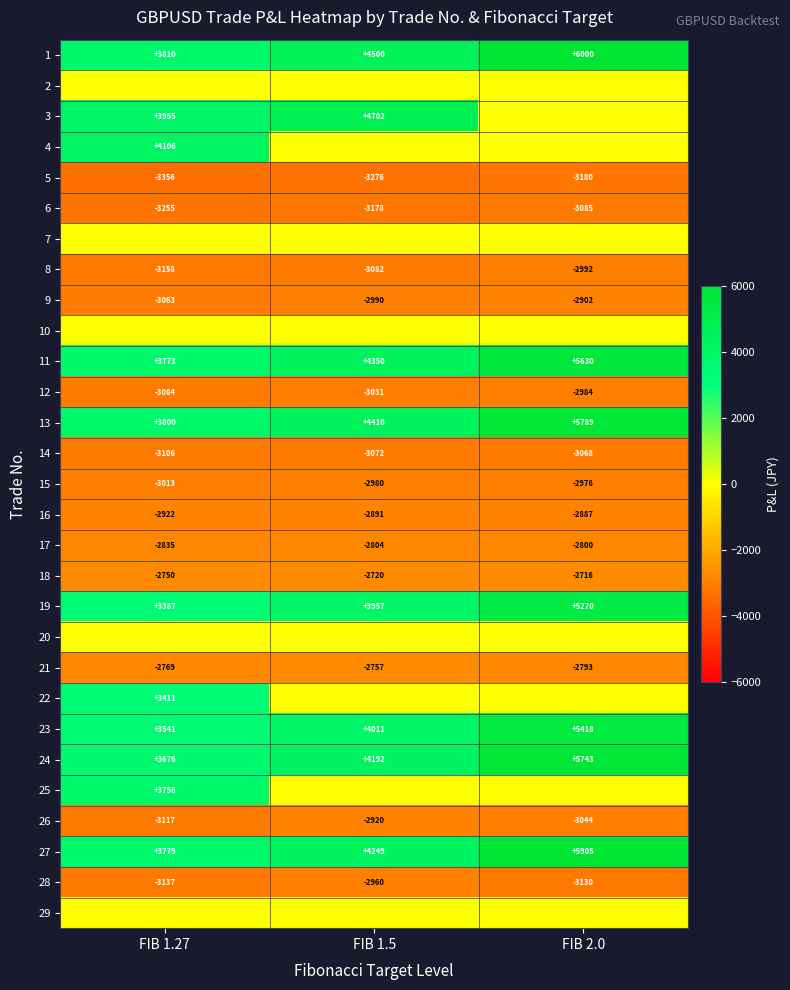

At which label does 12 reach its peak?

FIB 2.0